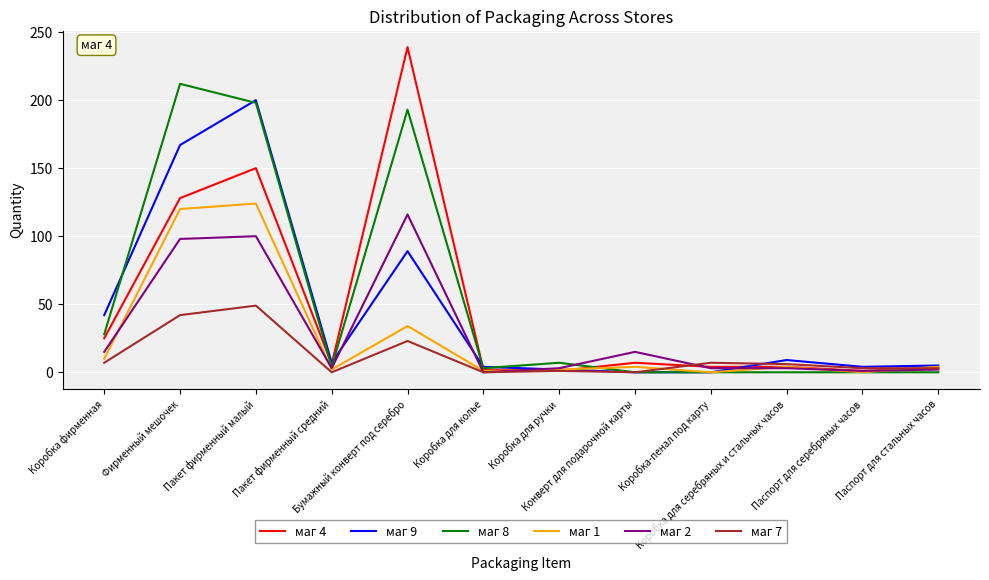

What is the difference between the маг 1 values at Бумажный конверт под серебро and Паспорт для стальных часов?

30